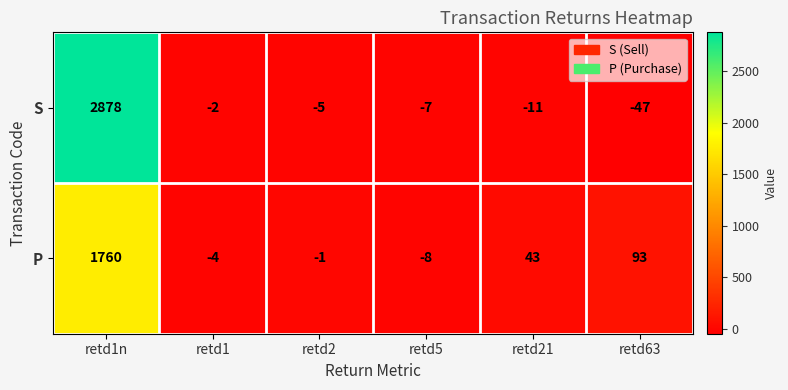

List the series in order of their overall mean, highest first.

S, P